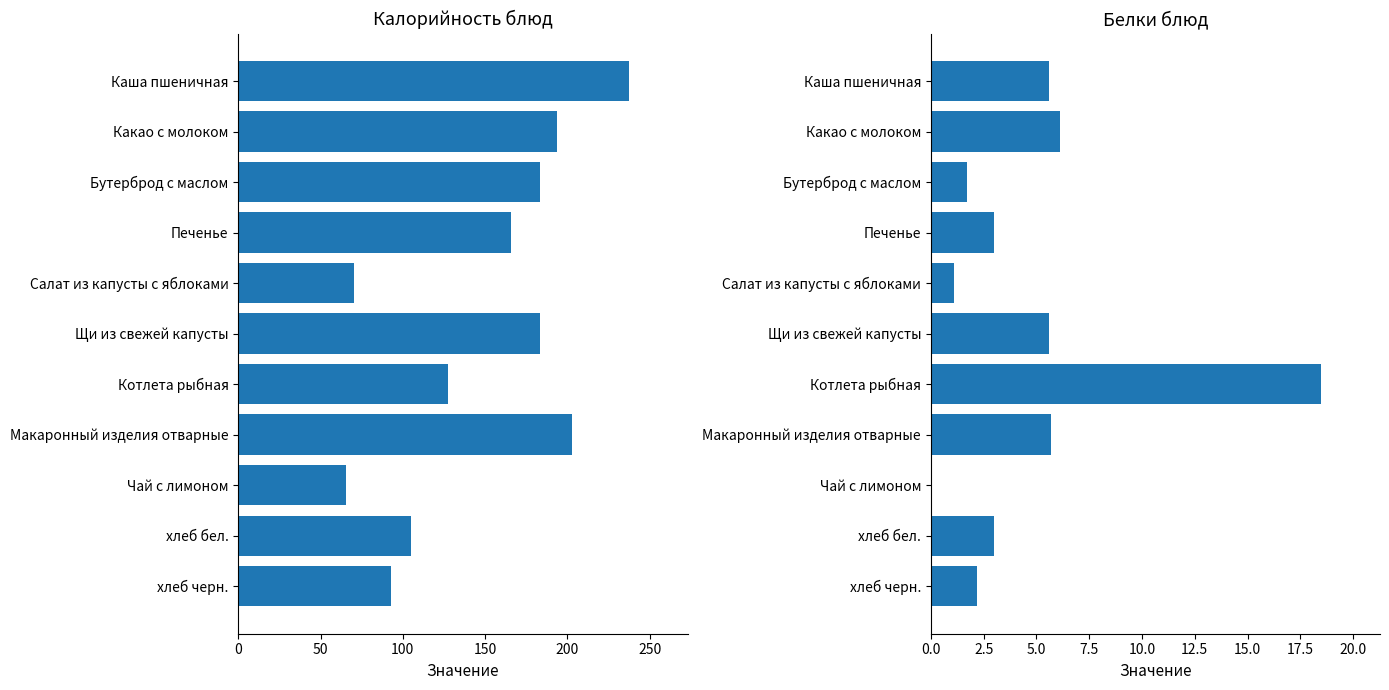

What is the spread (max minus min) of values at Чай с лимоном?

65.2